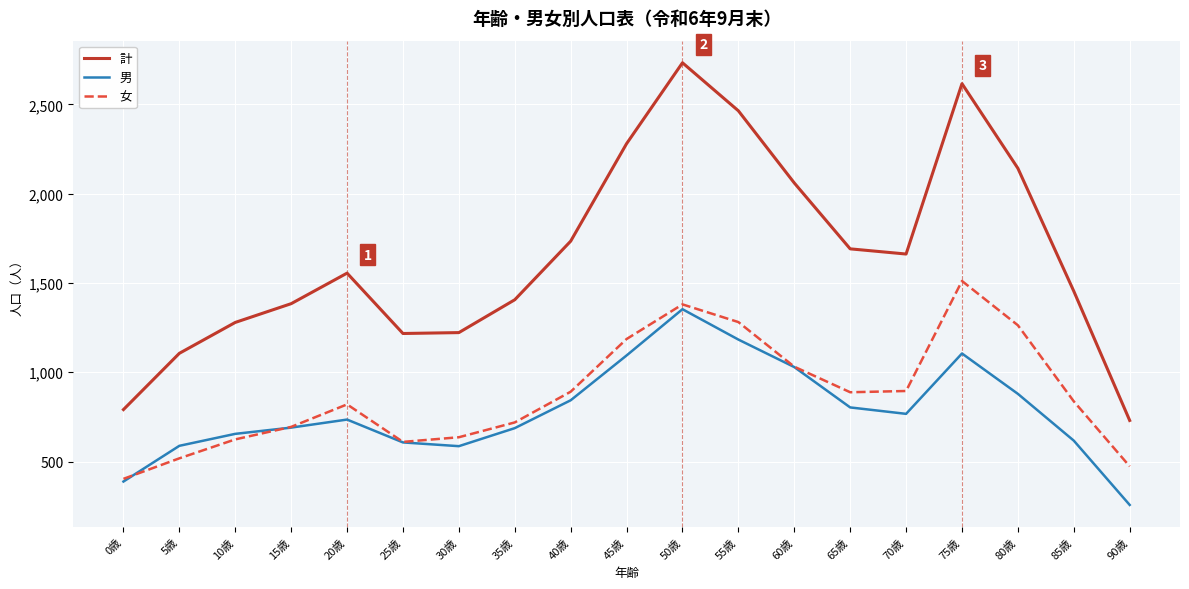

Which series has the largest range (max minus min)?

計